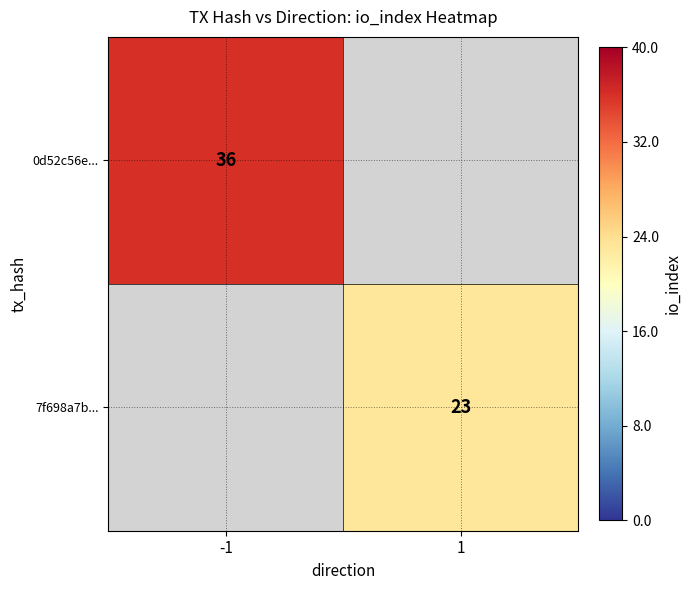

Is the value of 0d52c56e... at -1 greater than the value of 7f698a7b... at 1?

Yes